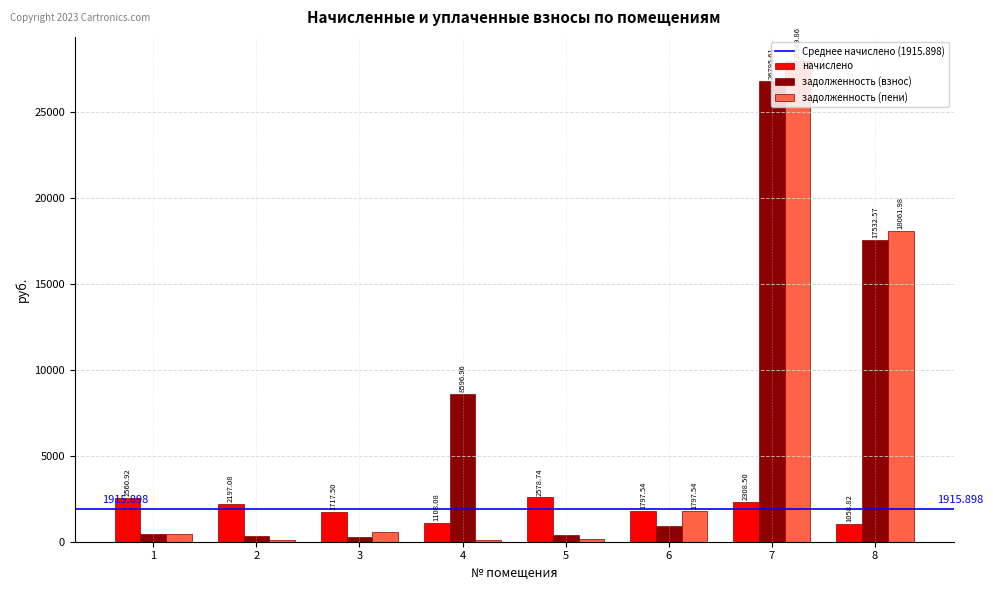

How many bars are there in each group?

3